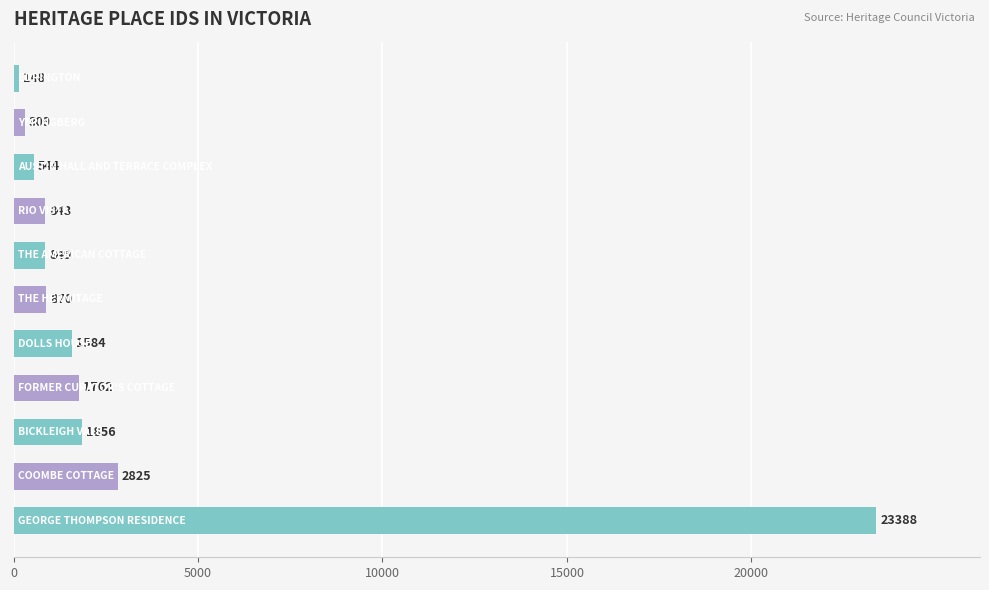

Reading bottom to top, transcribe all the data shown in this chart.

23388	2825	1856	1762	1584	870	849	843	544	309	148